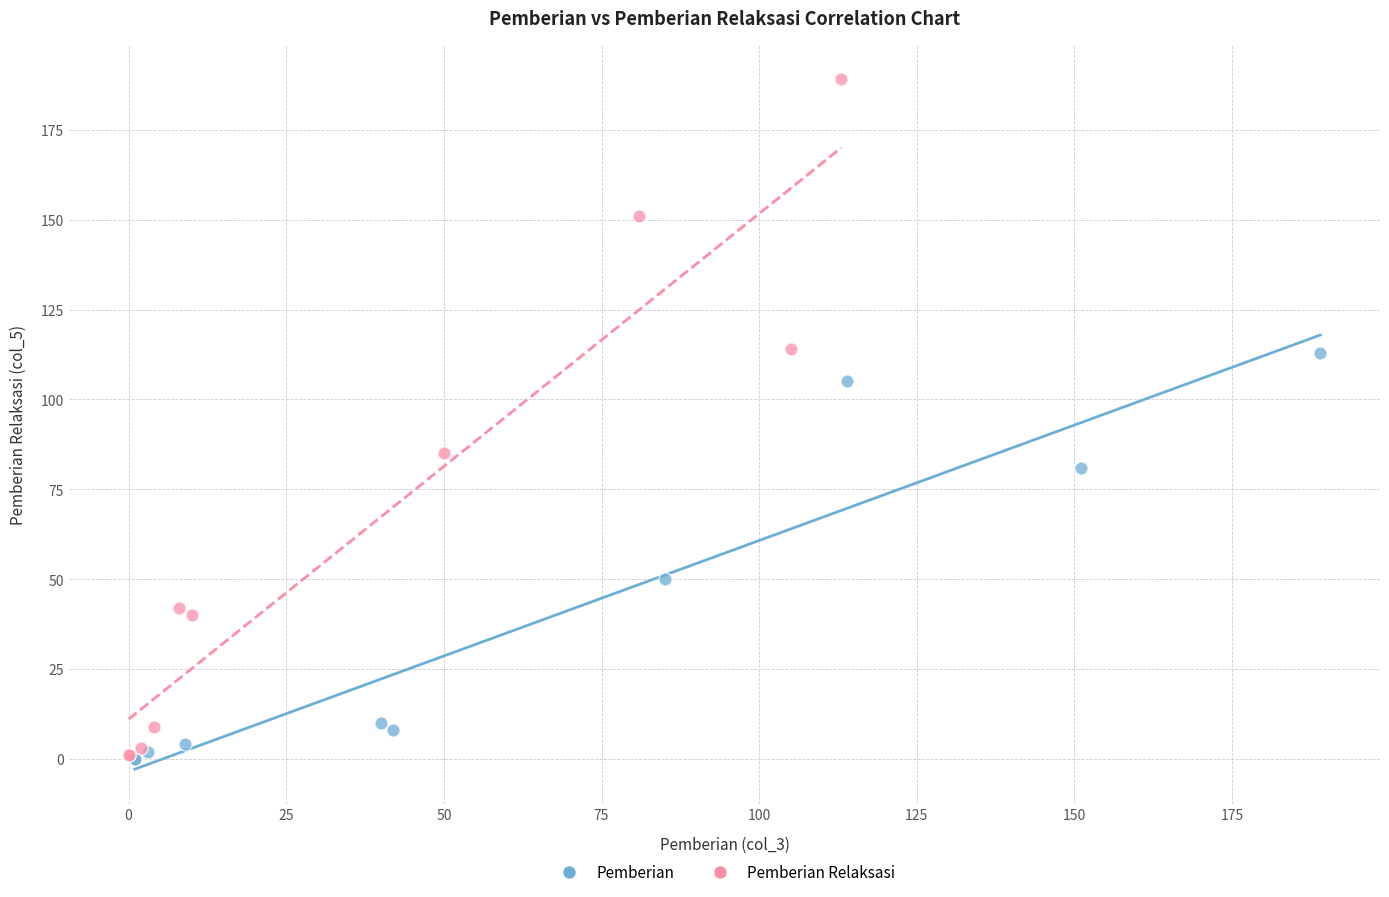

Which series has the widest spread of Y values?

Pemberian Relaksasi